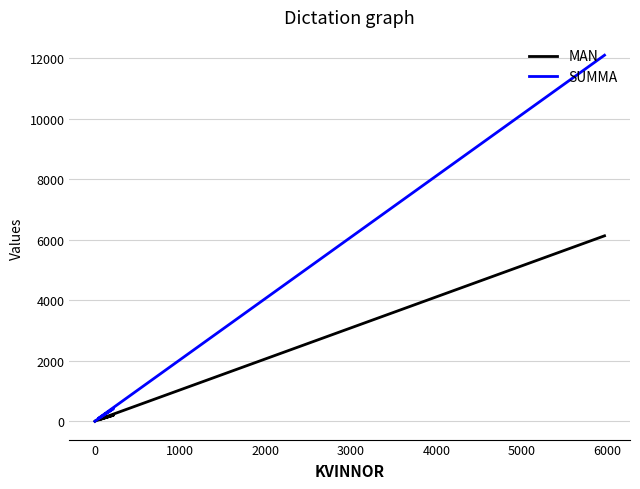

How many distinct data groups are displayed?

2